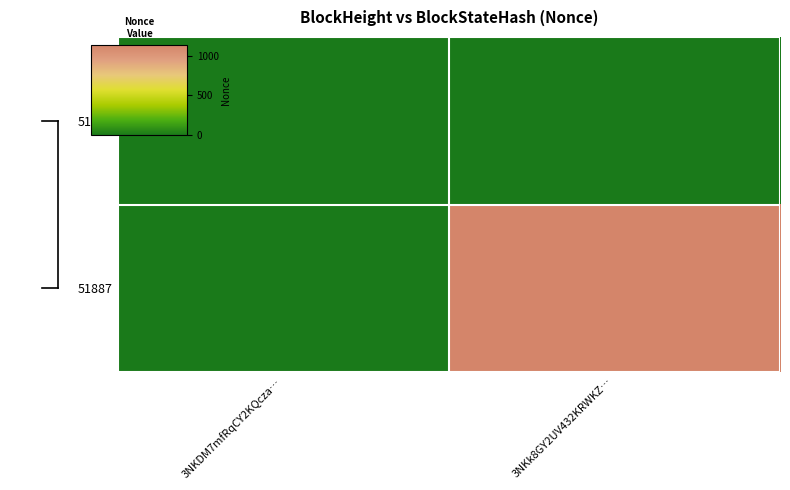

Which series has the largest total across all categories?

51887